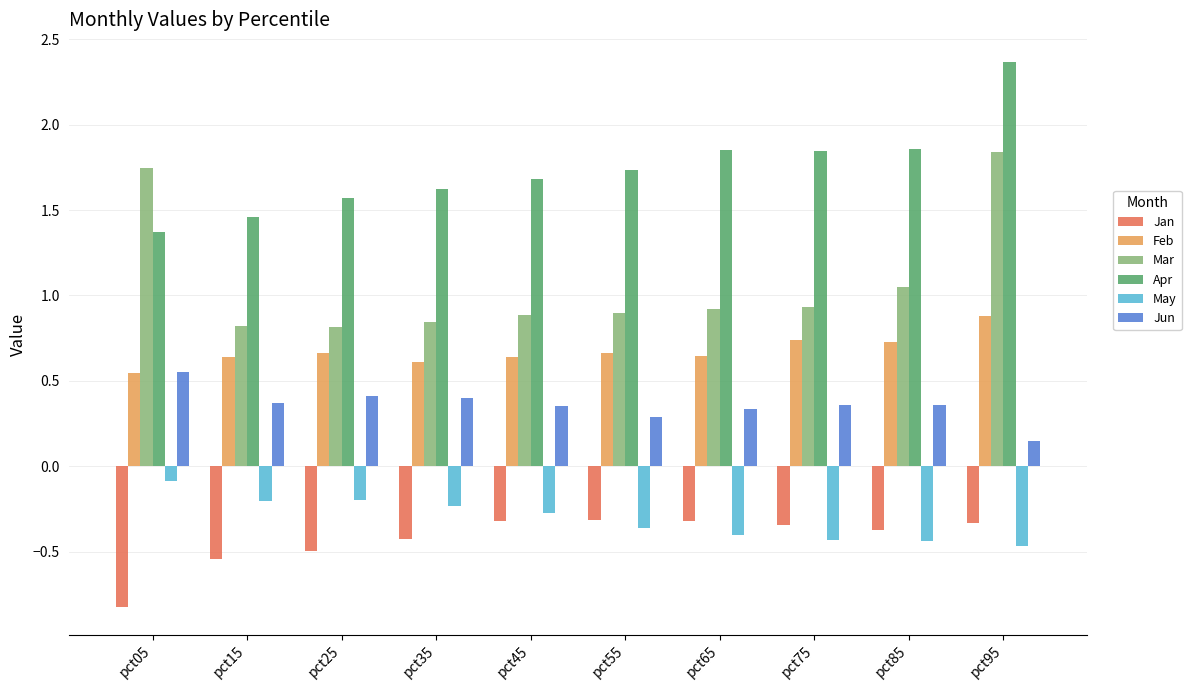

What is the sum of all Jan values?

-4.3